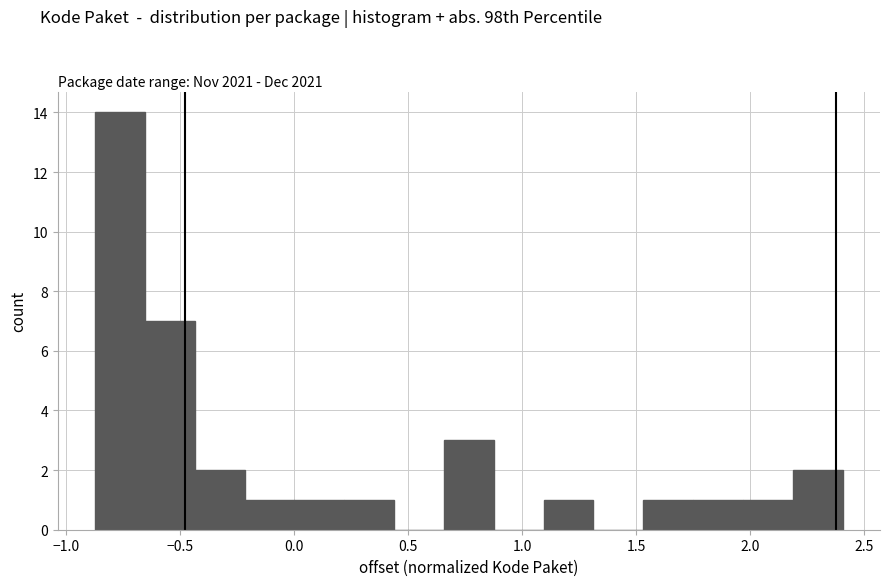

Reading left to right, transcribe this chart: for each bar, give the range it covers on the x-axis and its height. Neither the bar edges nor the heights are printed on the chart, so give them approximately, as read against the axes.

-0.85 to -0.65: 14
-0.65 to -0.45: 7
-0.45 to -0.20: 2
-0.20 to 0.00: 1
0.00 to 0.20: 1
0.20 to 0.45: 1
0.45 to 0.65: 0
0.65 to 0.90: 3
0.90 to 1.10: 0
1.10 to 1.30: 1
1.30 to 1.55: 0
1.55 to 1.75: 1
1.75 to 1.95: 1
1.95 to 2.20: 1
2.20 to 2.40: 2